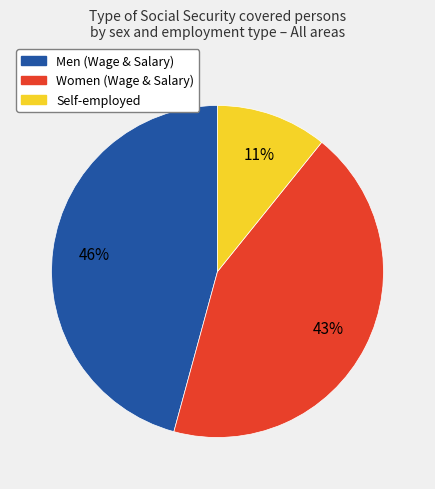

Is there a majority slice in this chart?

No